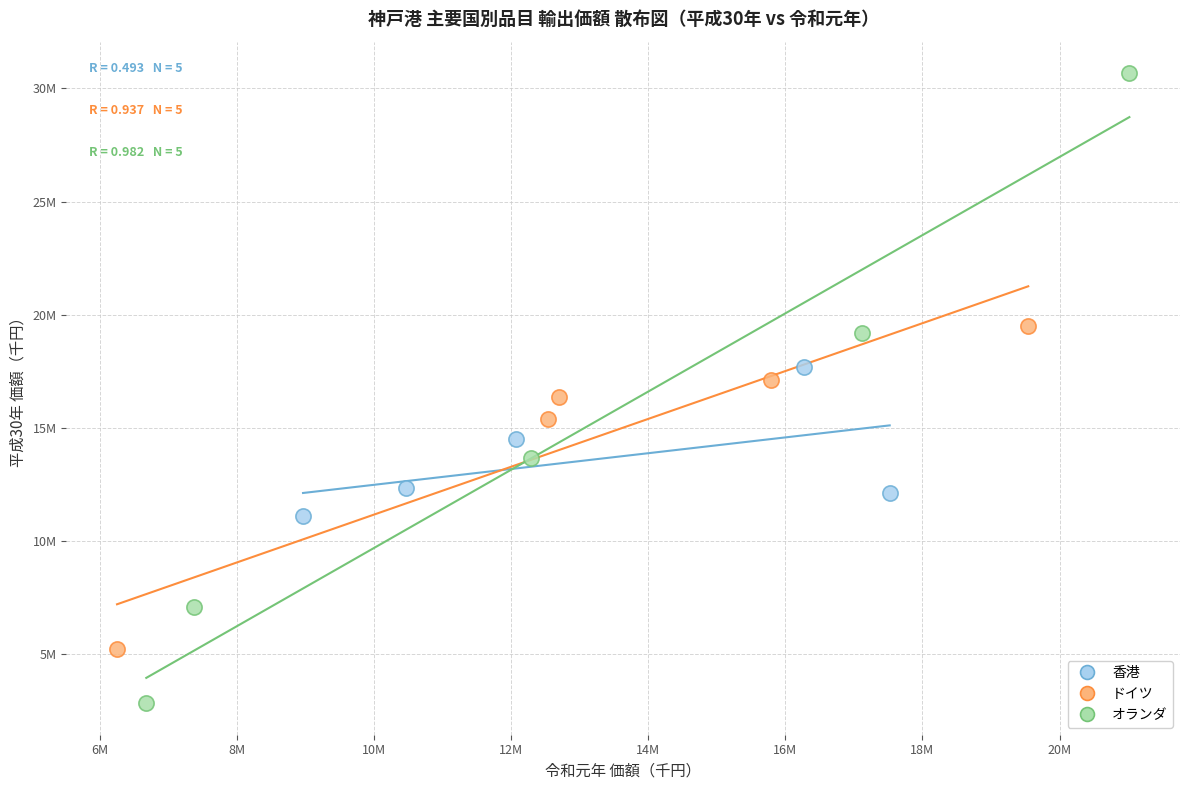

Which series reaches the maximum Y coordinate?

オランダ